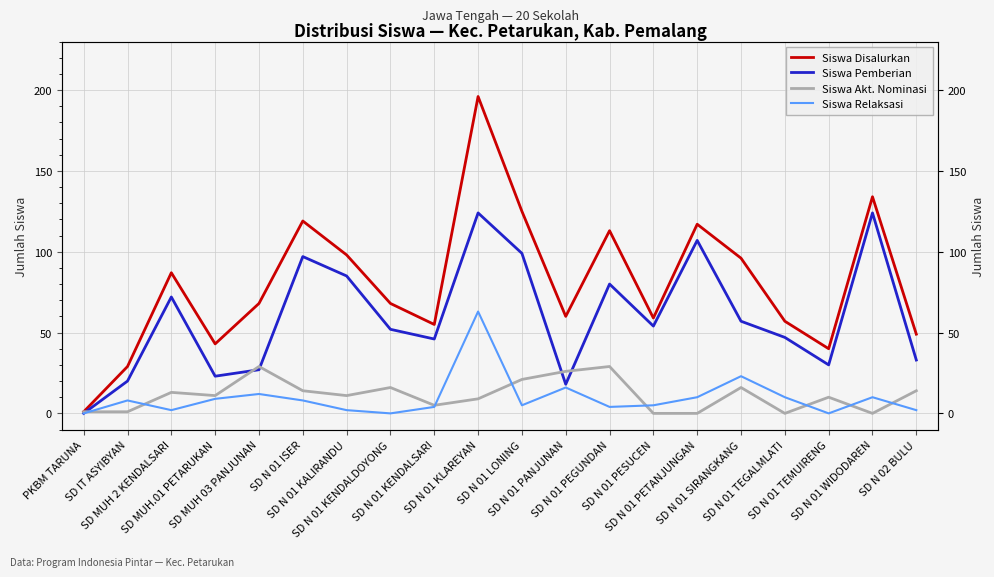

How many lines are shown in the chart?

4